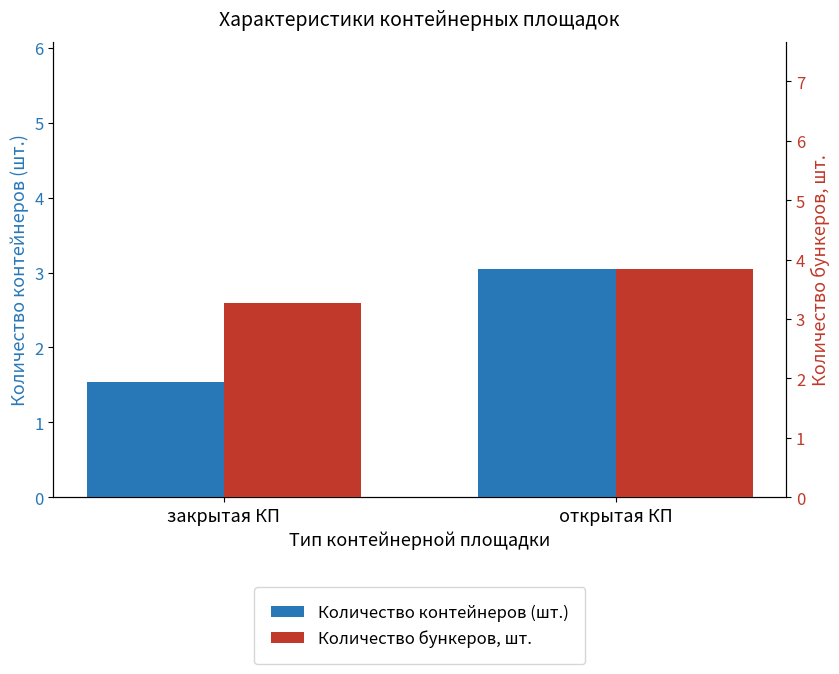

Which series has the largest total across all categories?

Количество бункеров, шт.